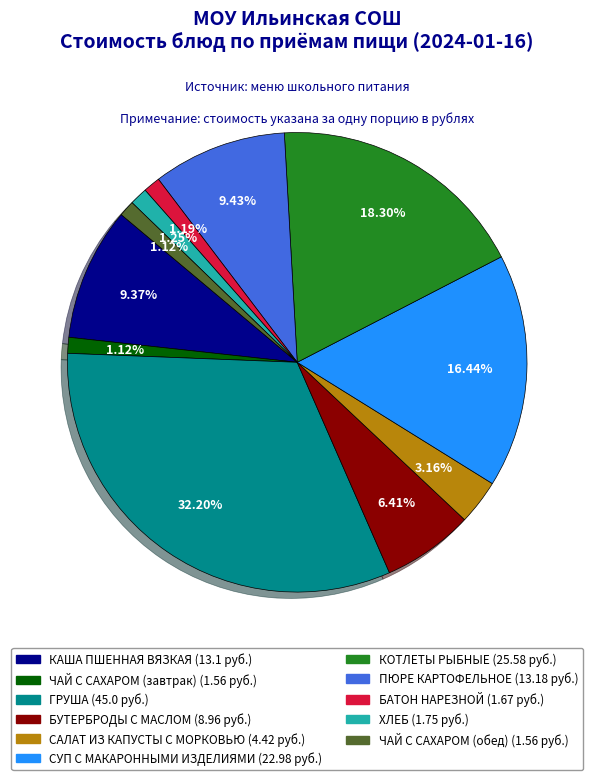

Between ЧАЙ С САХАРОМ (завтрак) and ГРУША, which is larger?

ГРУША